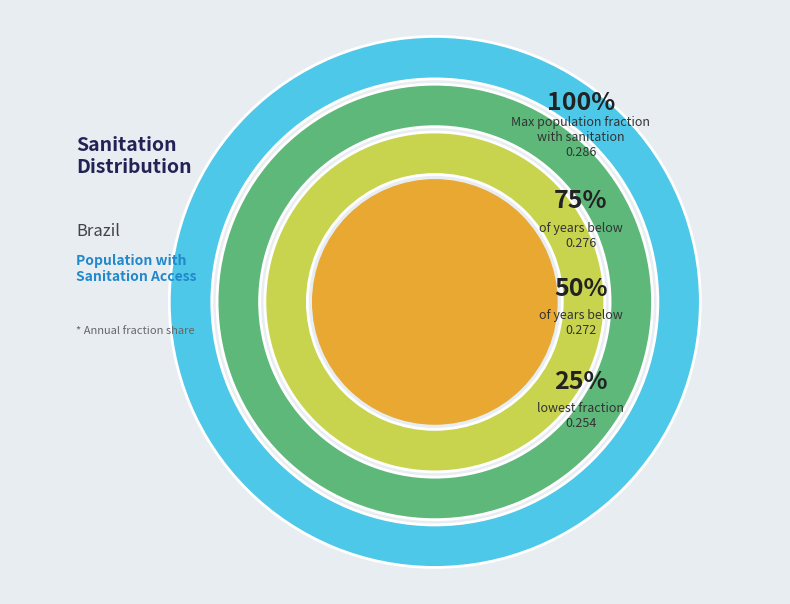

The 2013 slice represents 20% of the pie. True or false?

False